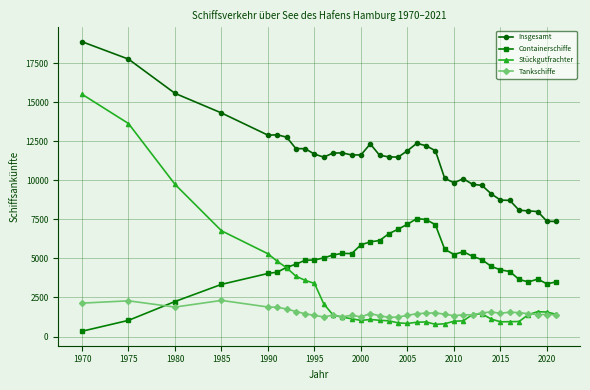

True or false: Tankschiffe has more than 1 interior local peaks.

True